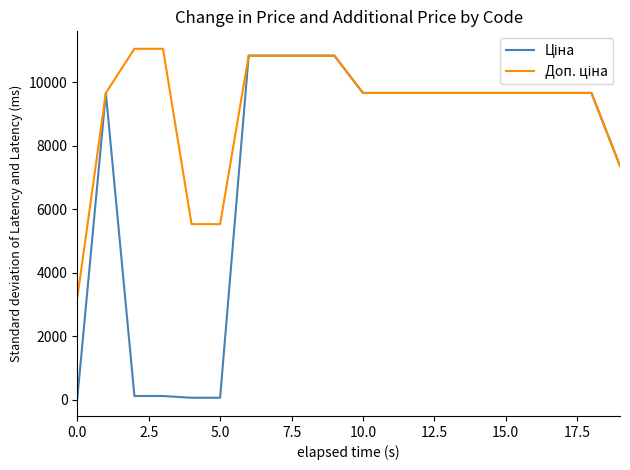

Does the chart display data point markers on the line(s)?

No